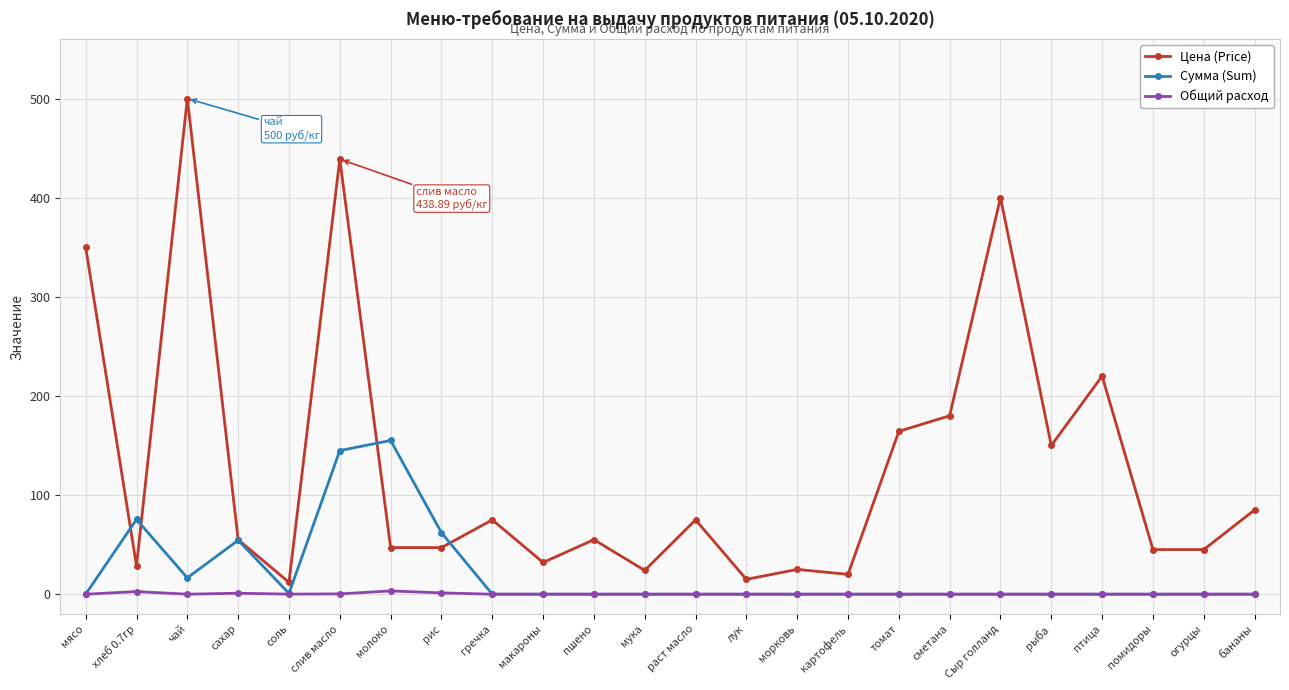

Rank the series by their average value, from lowest to highest.

Общий расход, Сумма (Sum), Цена (Price)